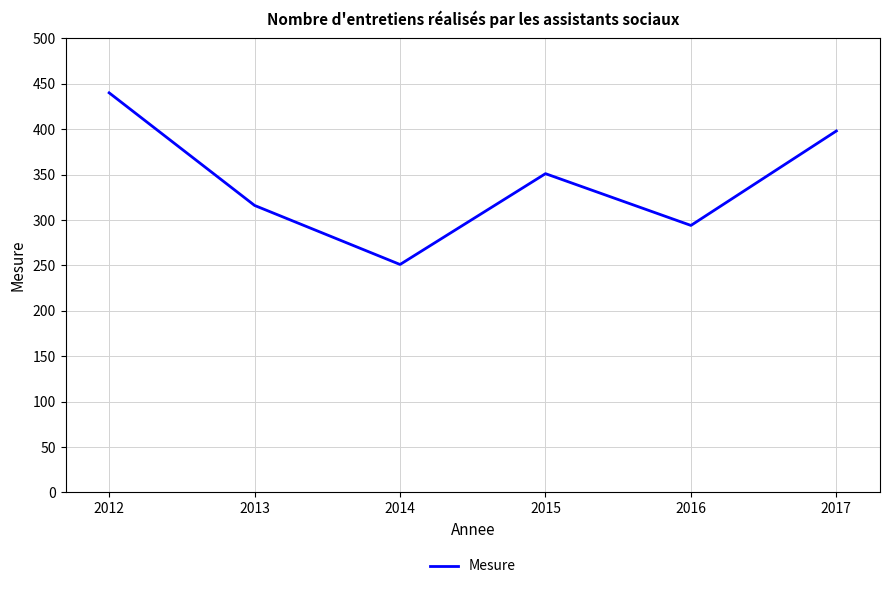

What is the difference between the second highest and second lowest values?

104